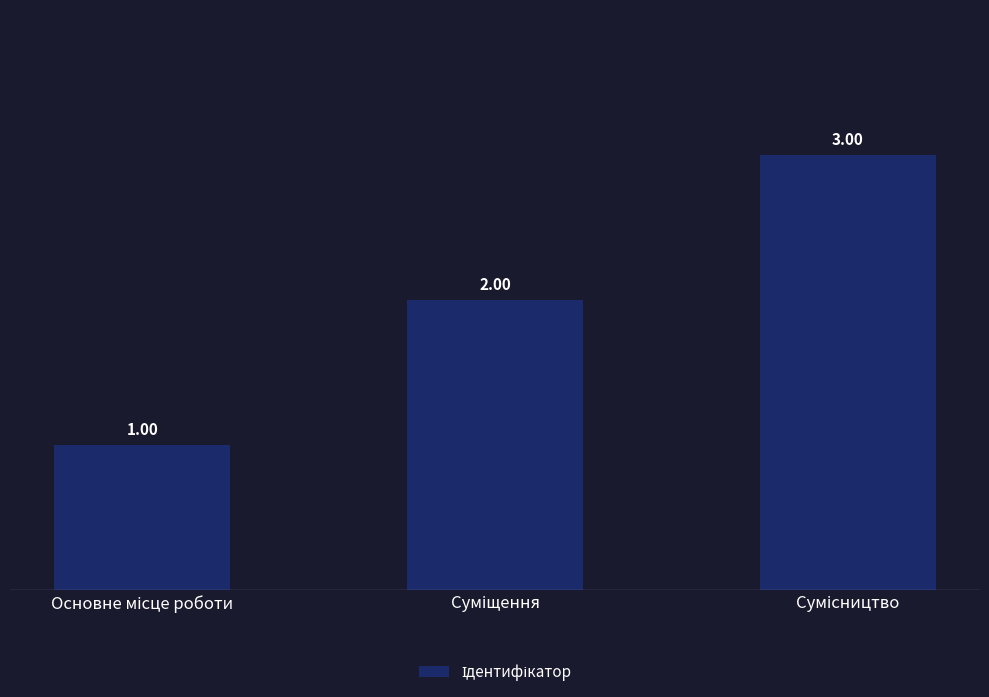

Does the chart contain any negative values?

No